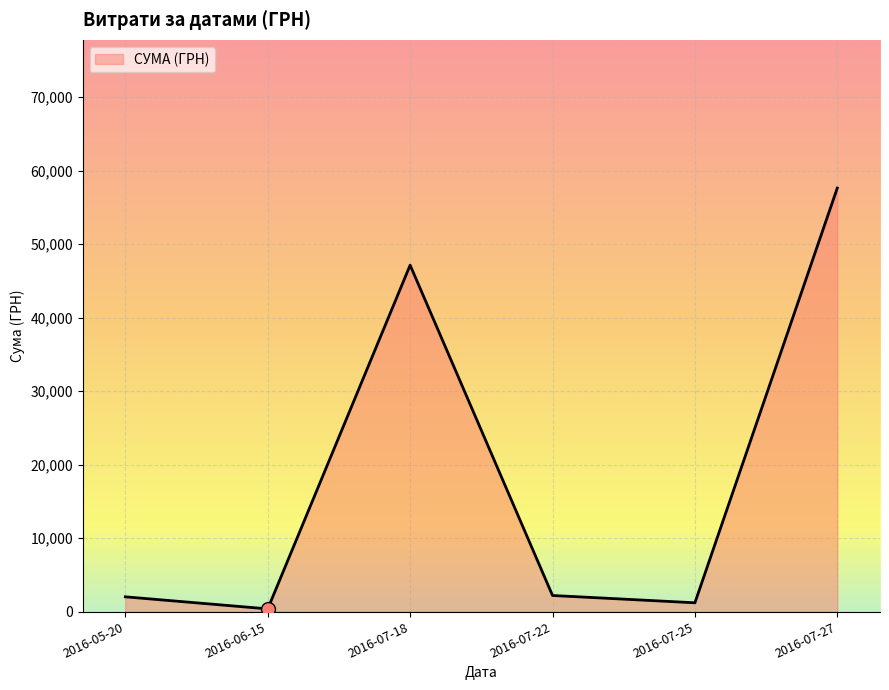

What is the difference between the values at 2016-07-27 and 2016-05-20?

55615.0